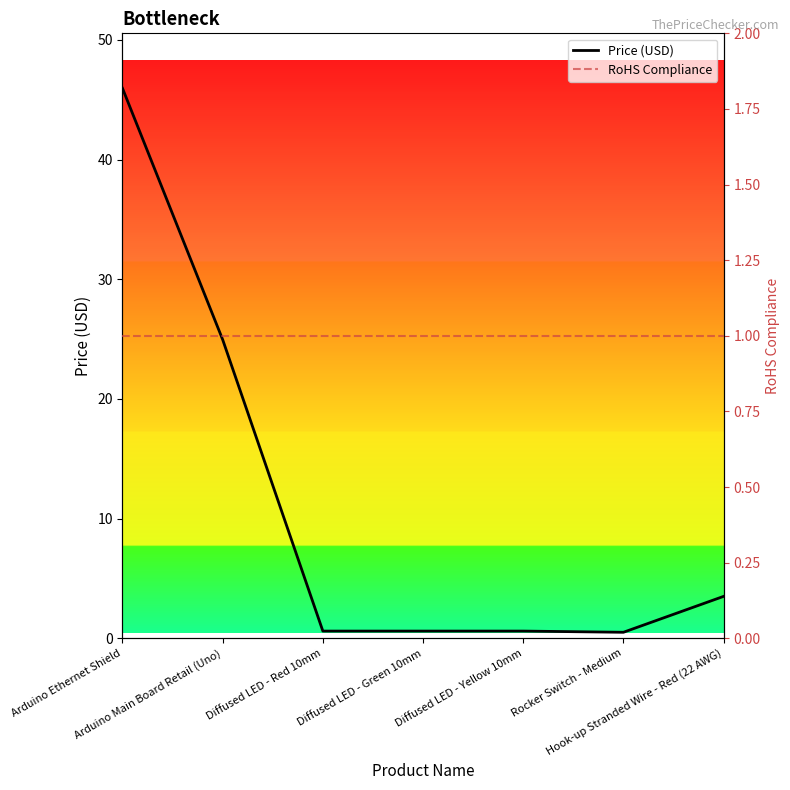

How many interior local valleys does the Price (USD) series have?

1